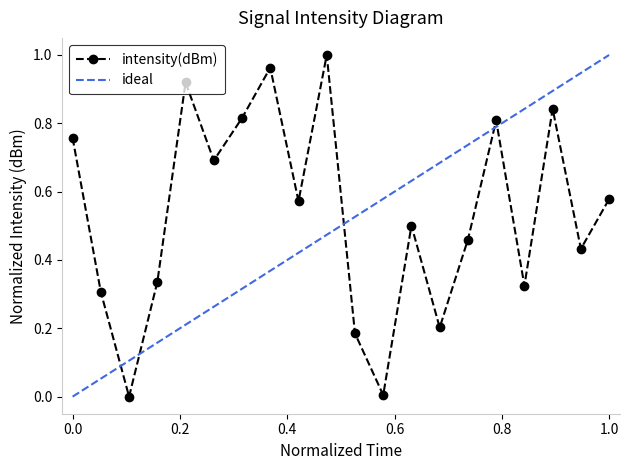

Is it true that the value at 30 is 0.5?

False